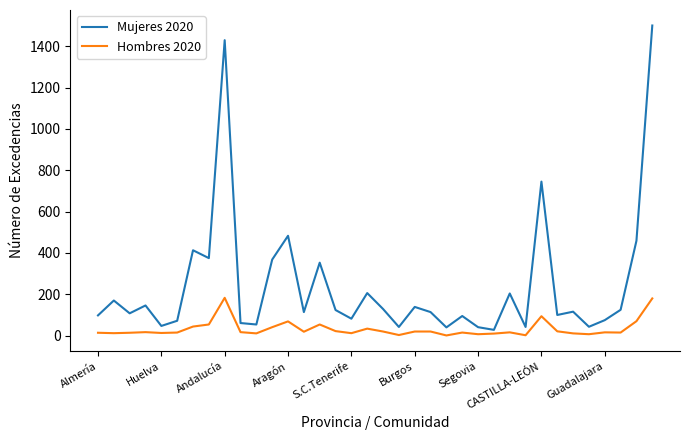

What is the greatest value displayed?

1500